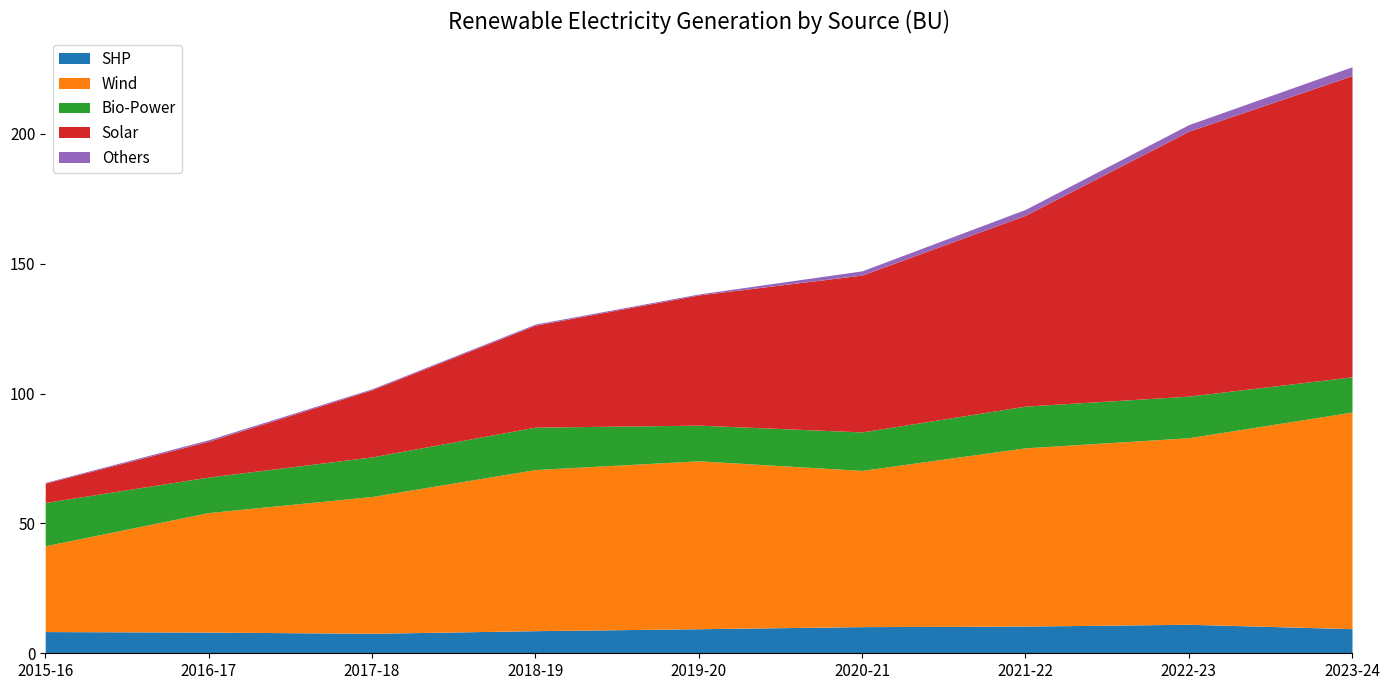

List the series in order of their peak value, lowest first.

Others, SHP, Bio-Power, Wind, Solar